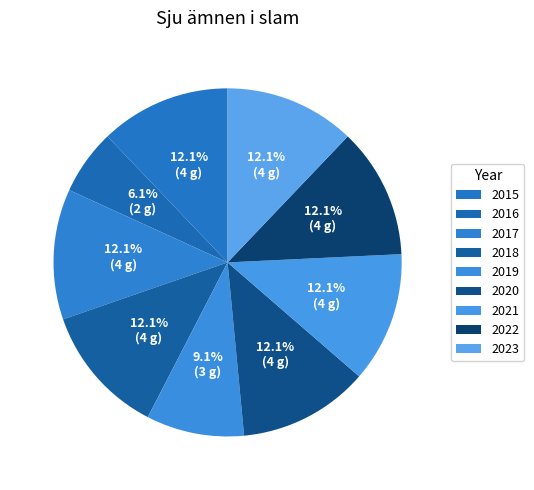

Rank the categories by value from lowest to highest.

2016, 2019, 2015, 2017, 2018, 2020, 2021, 2022, 2023